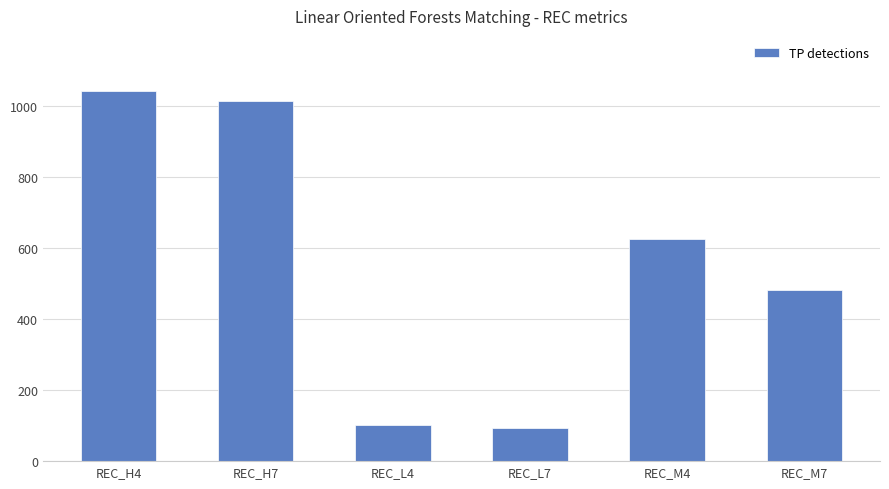

Does the chart contain stacked bars?

No